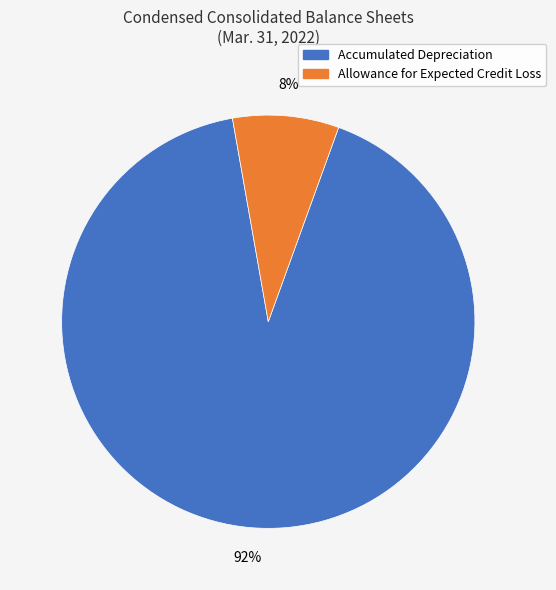

Rank the categories by value from lowest to highest.

Allowance for Expected Credit Loss, Accumulated Depreciation